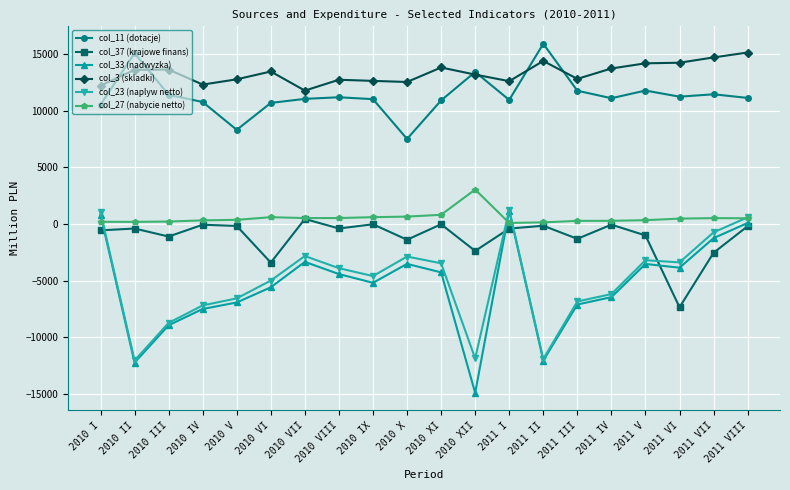

True or false: col_3 (skladki) and col_23 (naplyw netto) intersect in this chart.

False